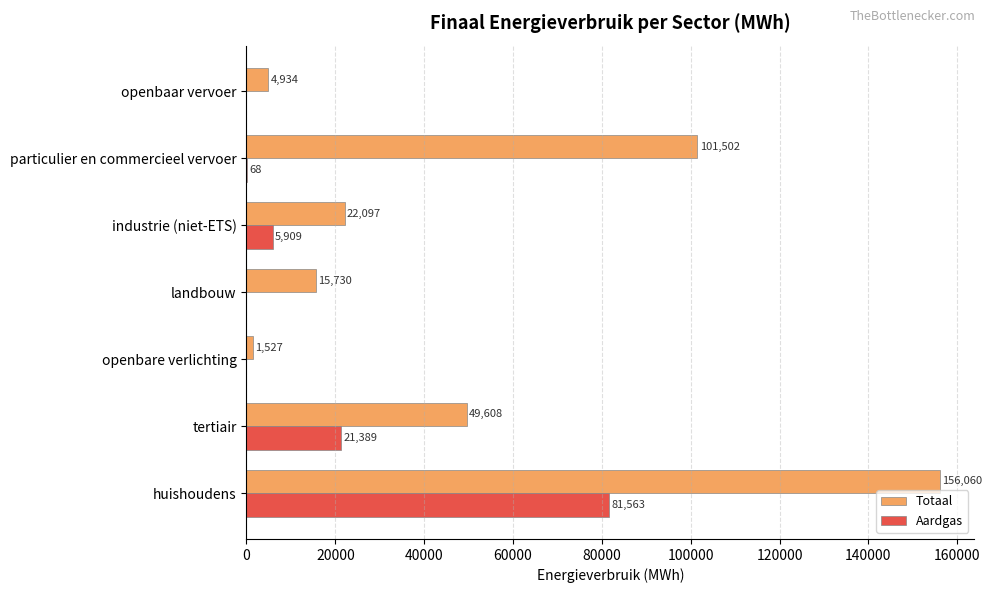

The Totaal series shows 69280.9 at tertiair. True or false?

False